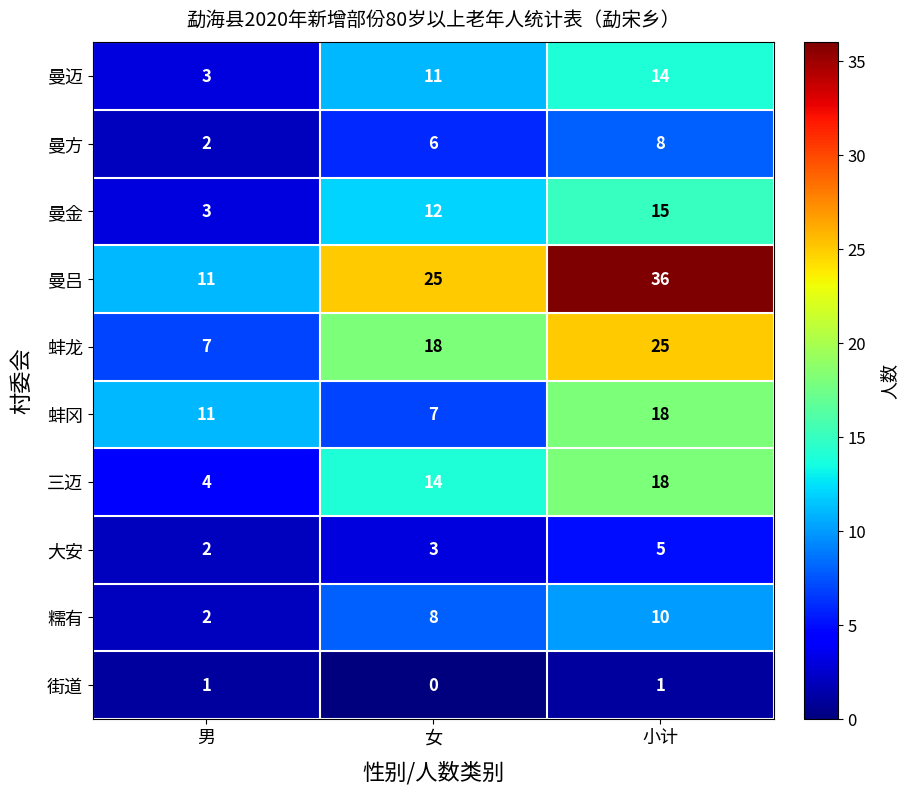

Rank the series at 女 from lowest to highest value.

街道, 大安, 曼方, 蚌冈, 糯有, 曼迈, 曼金, 三迈, 蚌龙, 曼吕